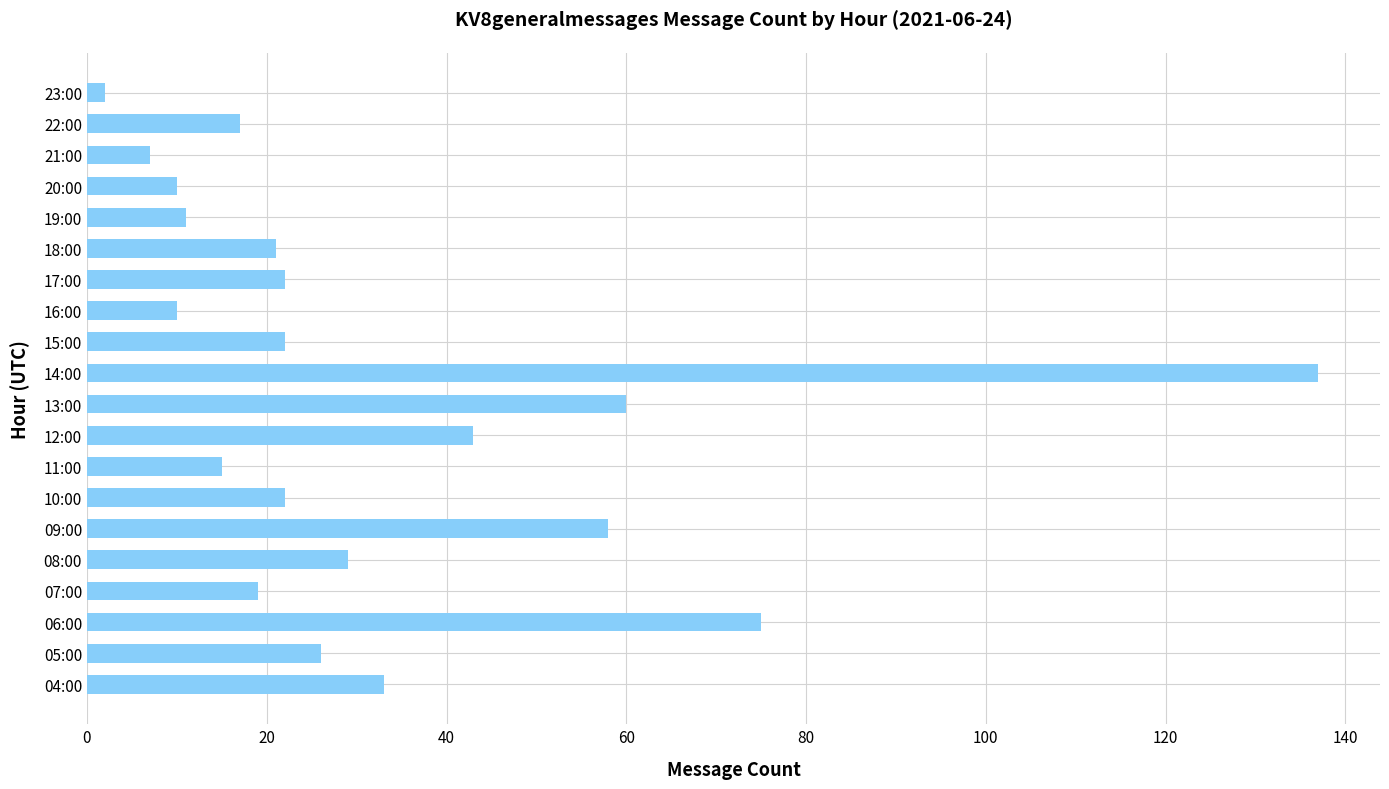

How many data points does each series have?

20